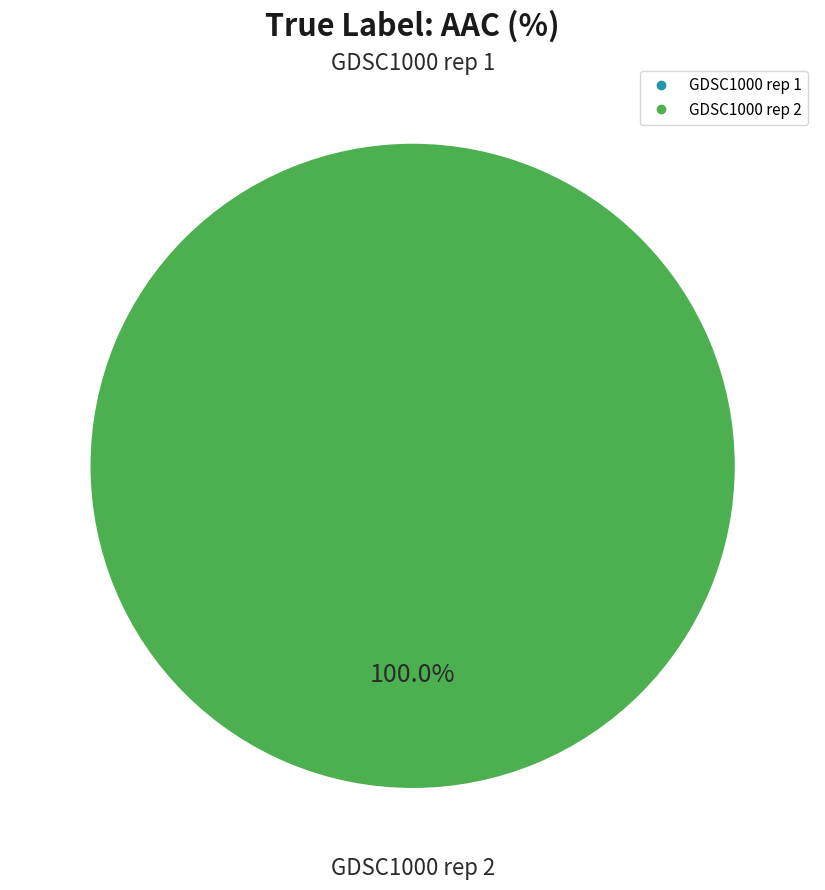

Does GDSC1000 rep 2 represent more than half of the total?

Yes